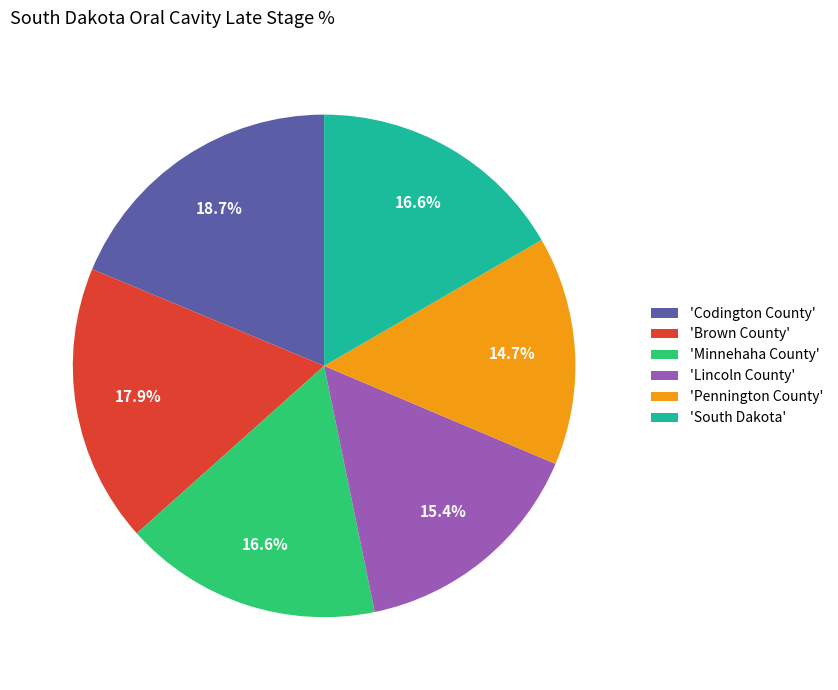

How many segments does this pie chart have?

6